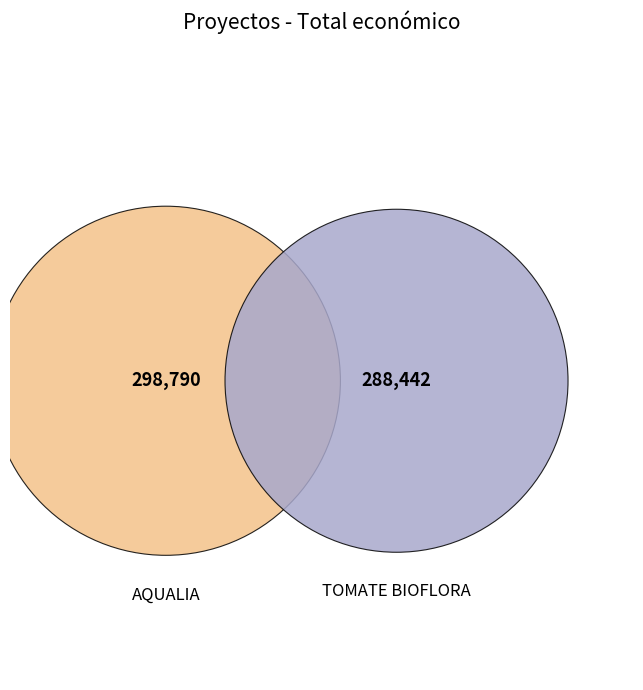

Is Grupo Operativo TOMATE BIOFLORA the majority of the pie?

No